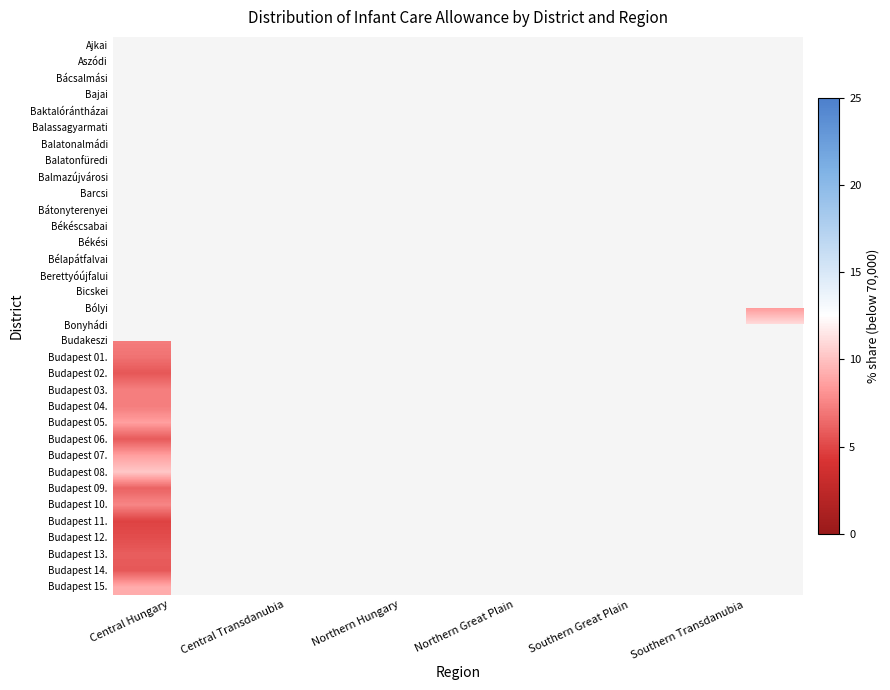

Which label corresponds to the smallest value in the chart?

Central Hungary